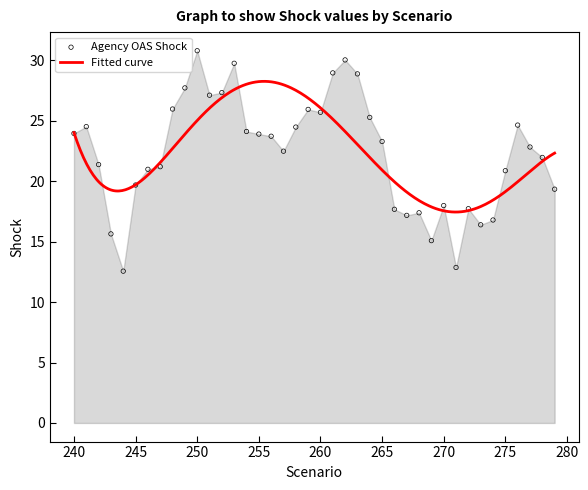

What is the change in value from 269 to 275?

+5.8